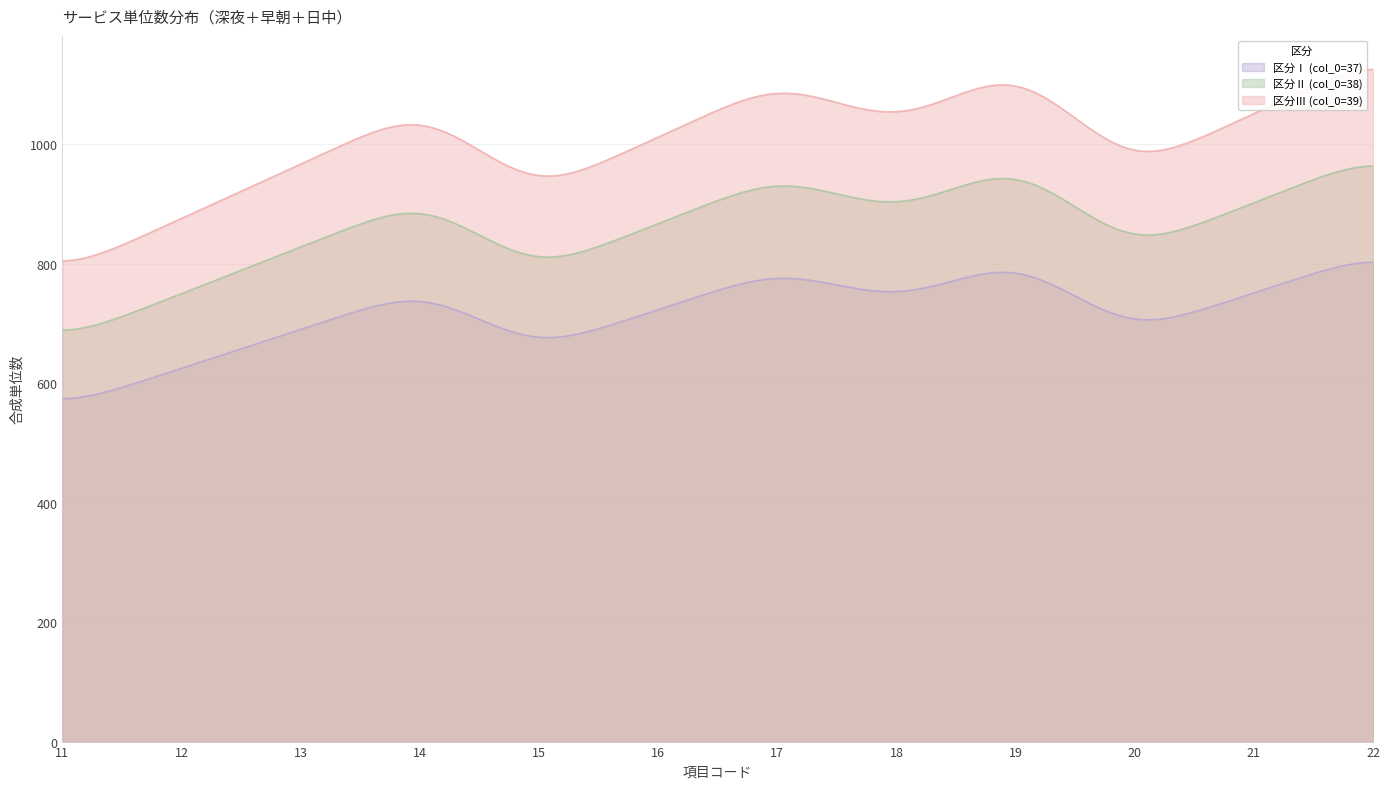

What is the difference between the maximum and minimum values in the 区分Ⅰ (col_0=37) series?

228.6